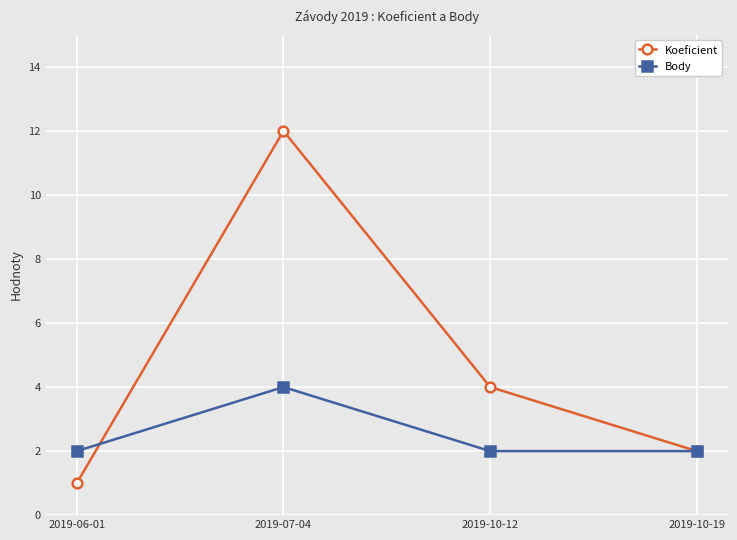

True or false: Koeficient has a value of 12 at 2019-07-04.

True